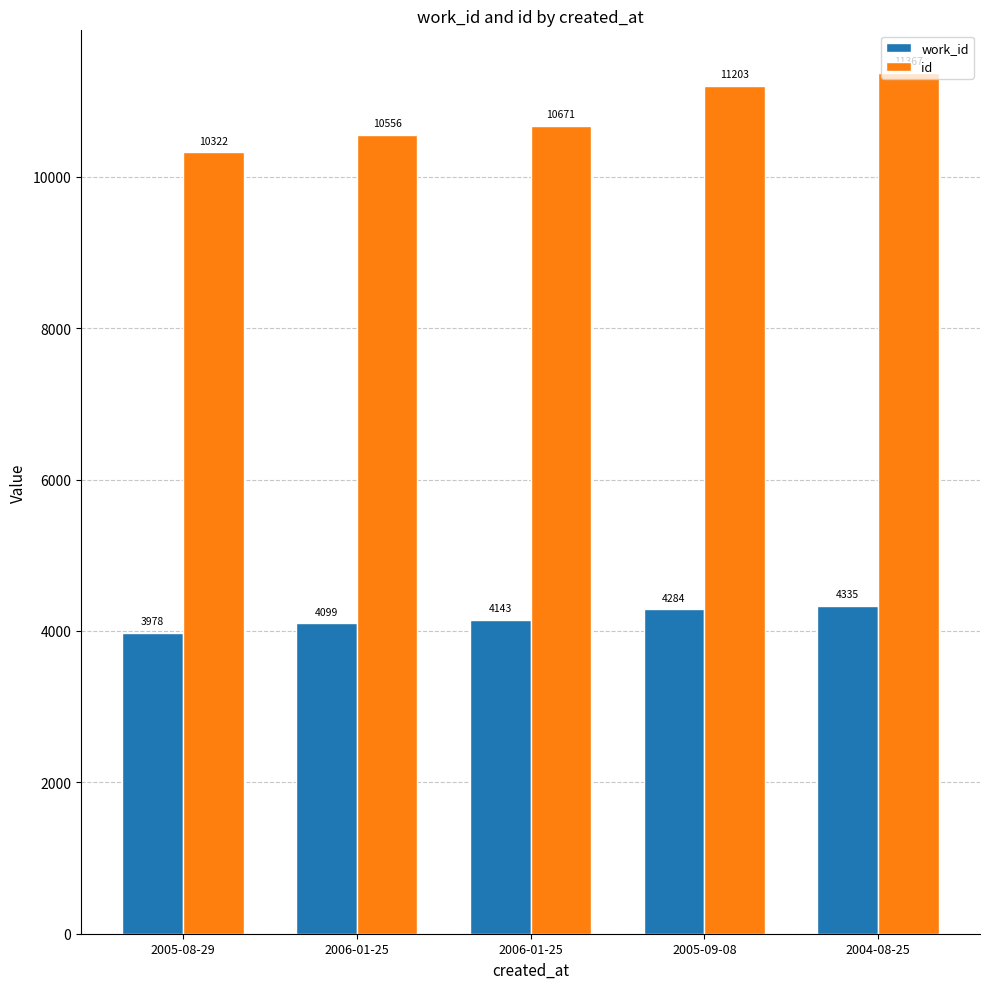

How many values in the work_id series are below 4143?

2